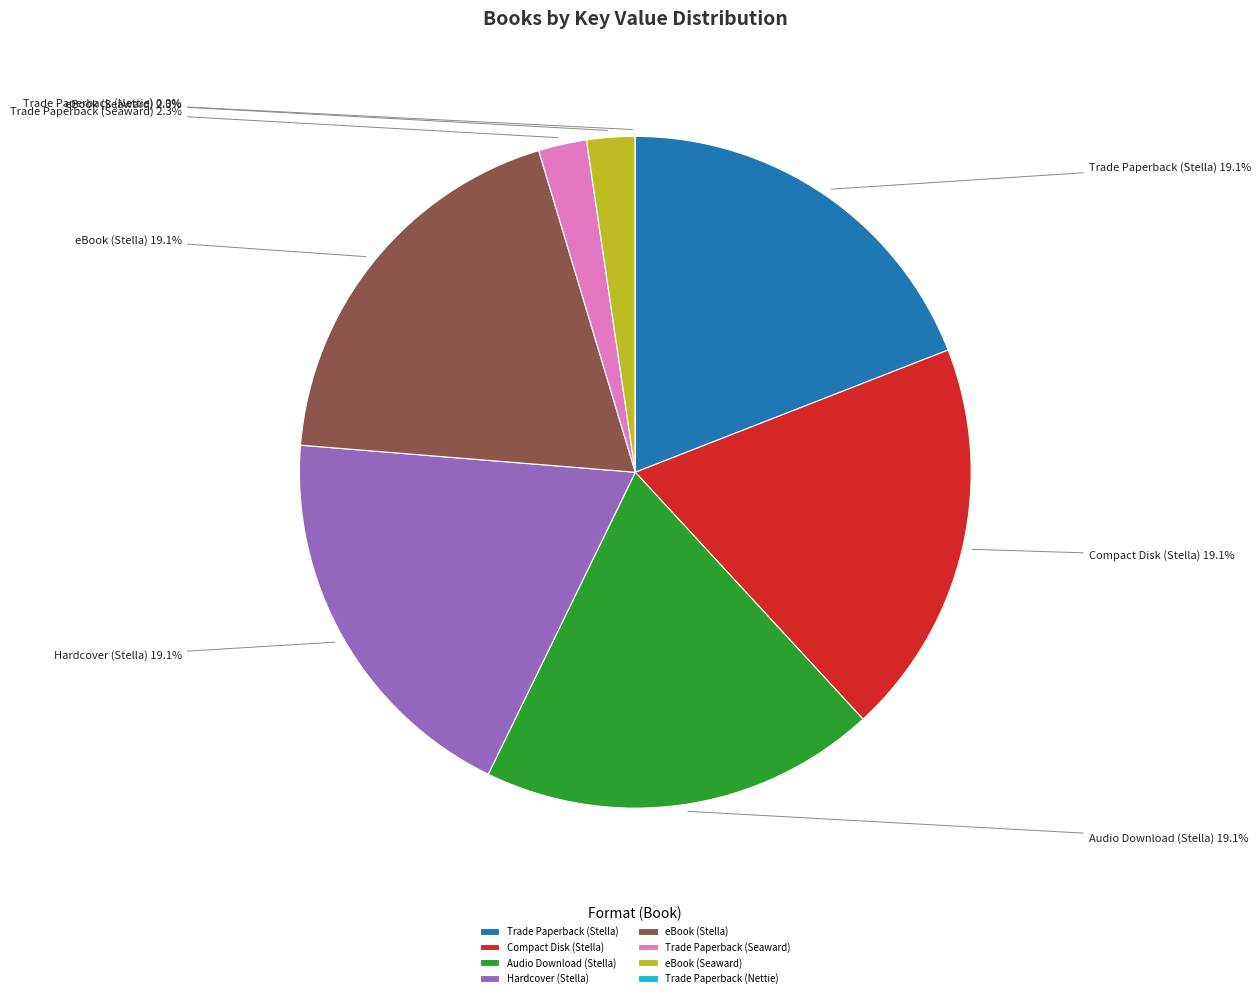

What is the ratio of the value at Compact Disk (Stella) to the value at Trade Paperback (Stella)?

1.0